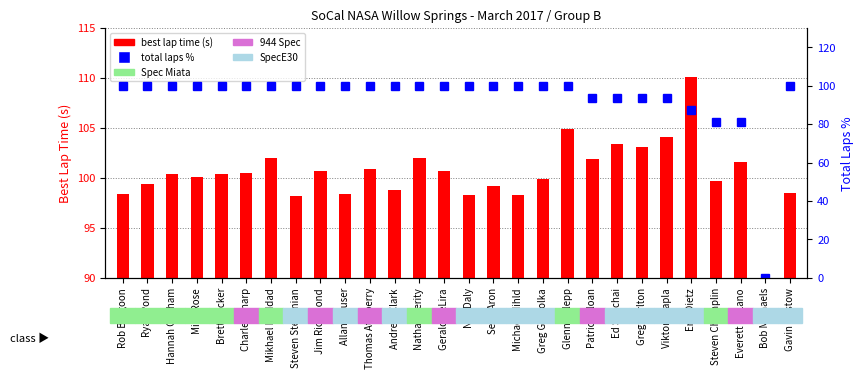

Where is total laps % nearest to the value 50?

Steven Champlin